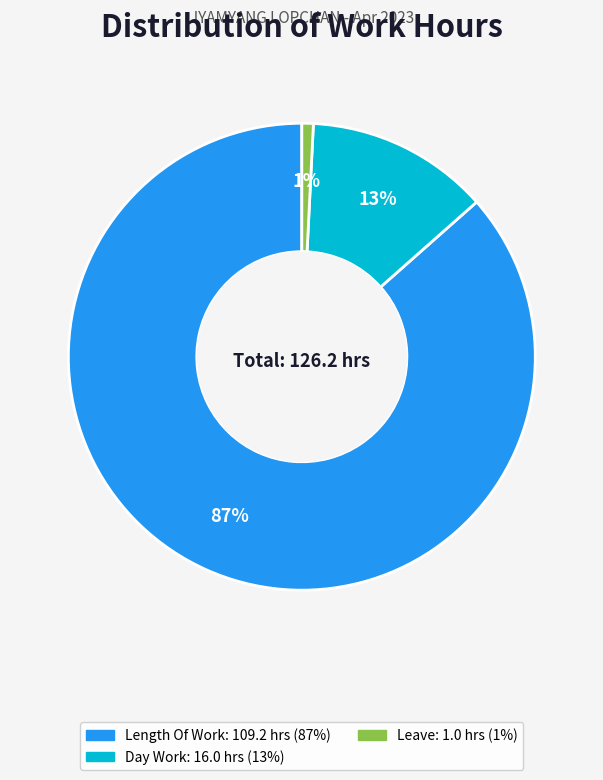

Does any single category account for the majority?

Yes